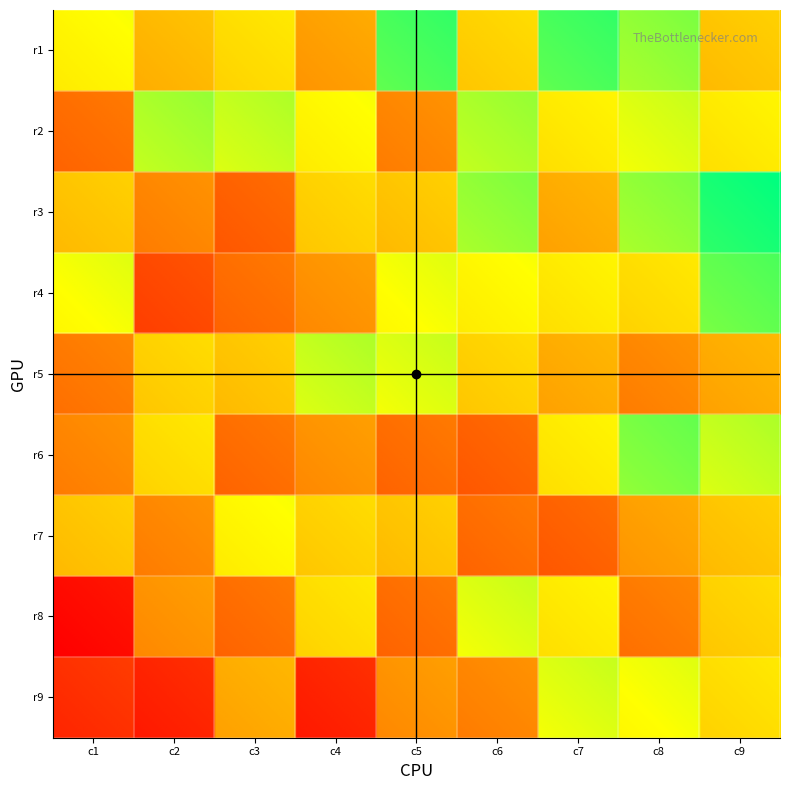

Count the row8 values in the range 3 to 7.

5